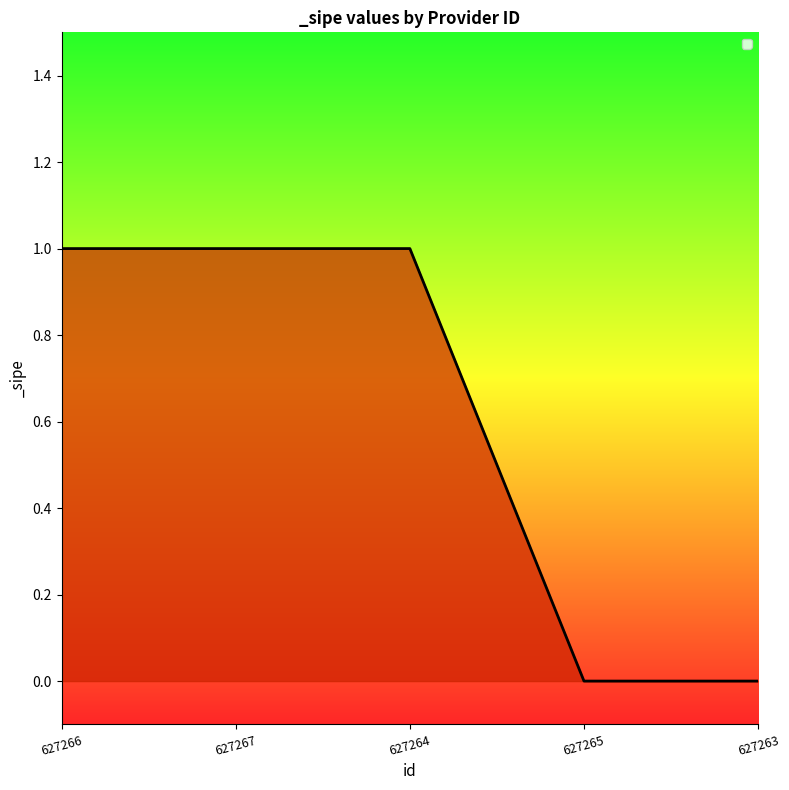

What is the sum of all values?

3